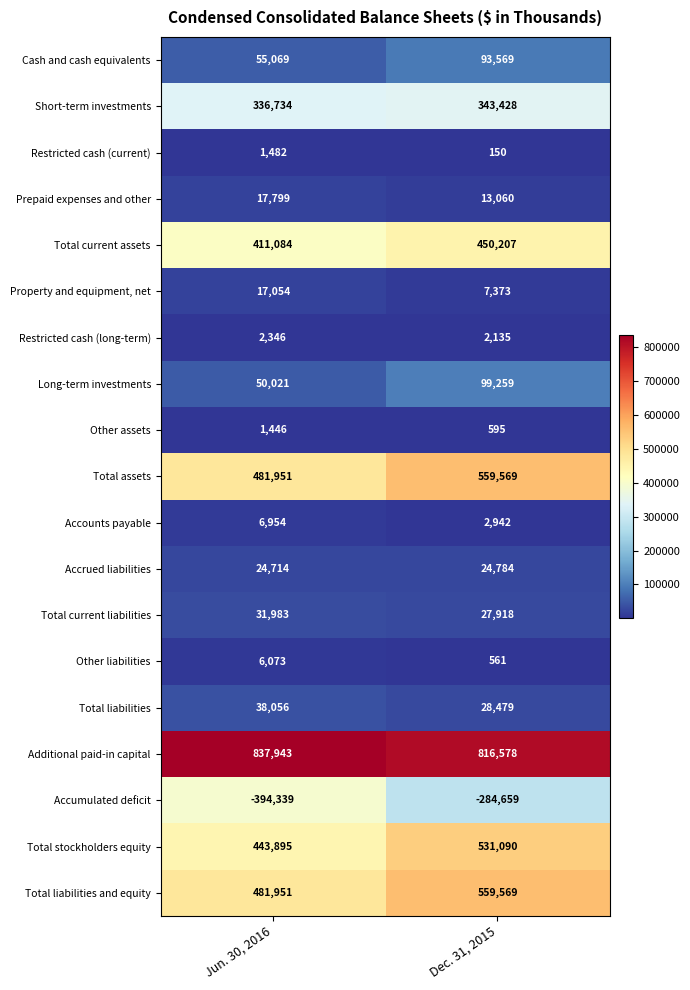

What is the minimum value for Short-term investments?

336734